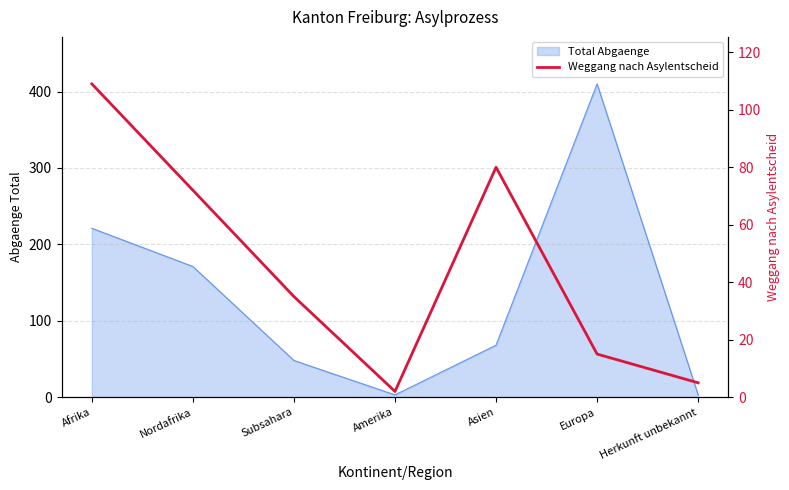

What is the value of the 5th point from the left?

80